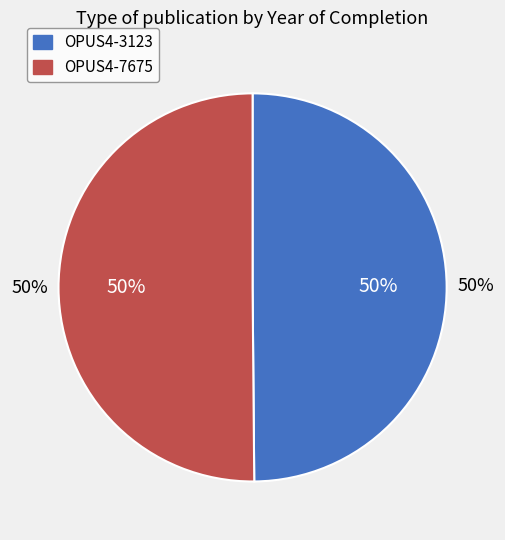

To the nearest percent, what portion does OPUS4-7675 represent?

50%